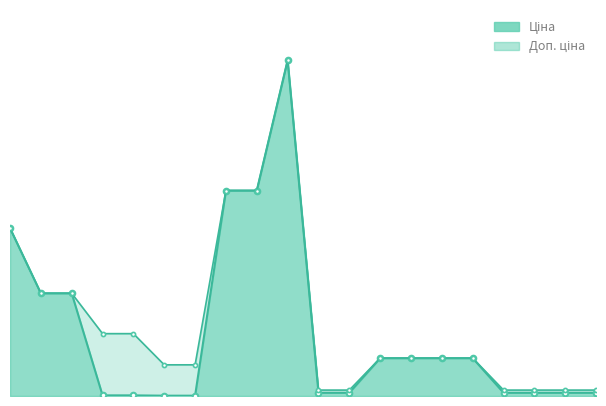

Which series has the largest total across all categories?

Доп. ціна